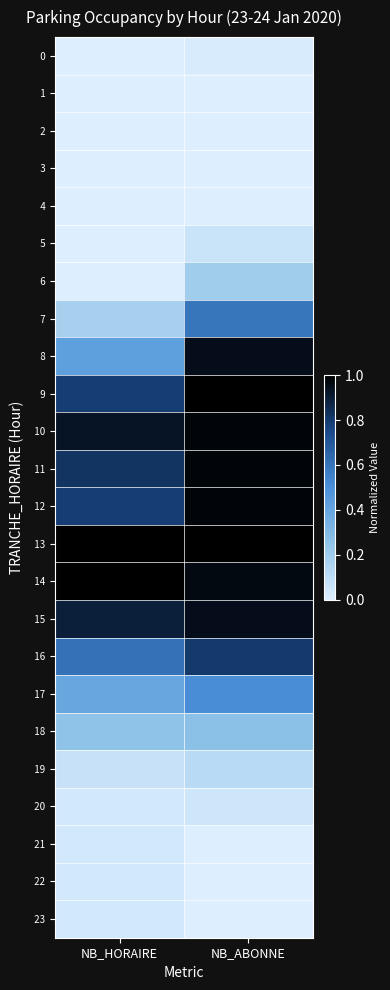

Which series has the largest range (max minus min)?

8